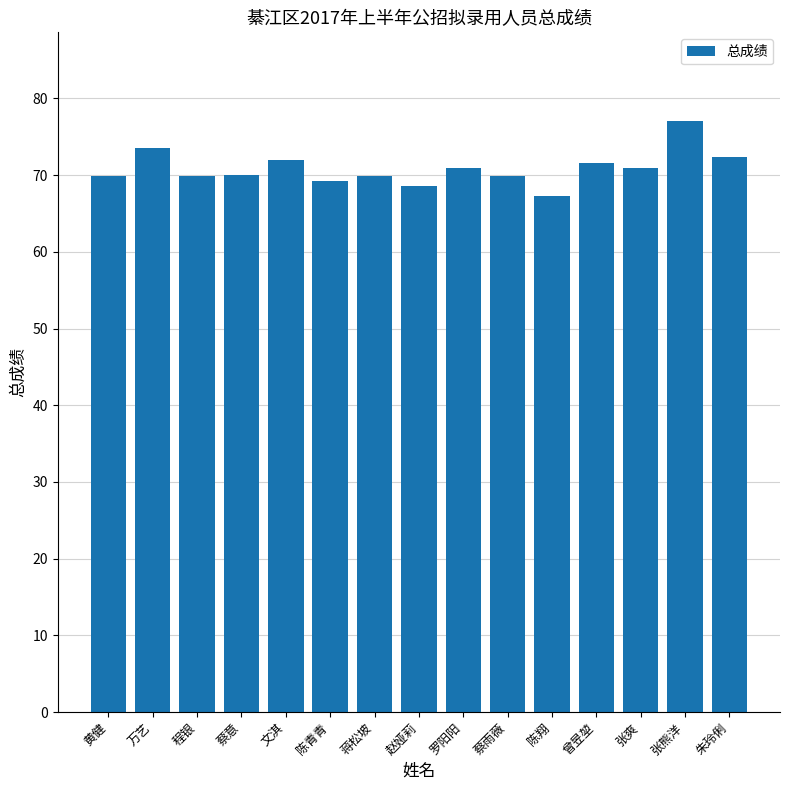

The chart shows a value of 123.6 at 程银. True or false?

False